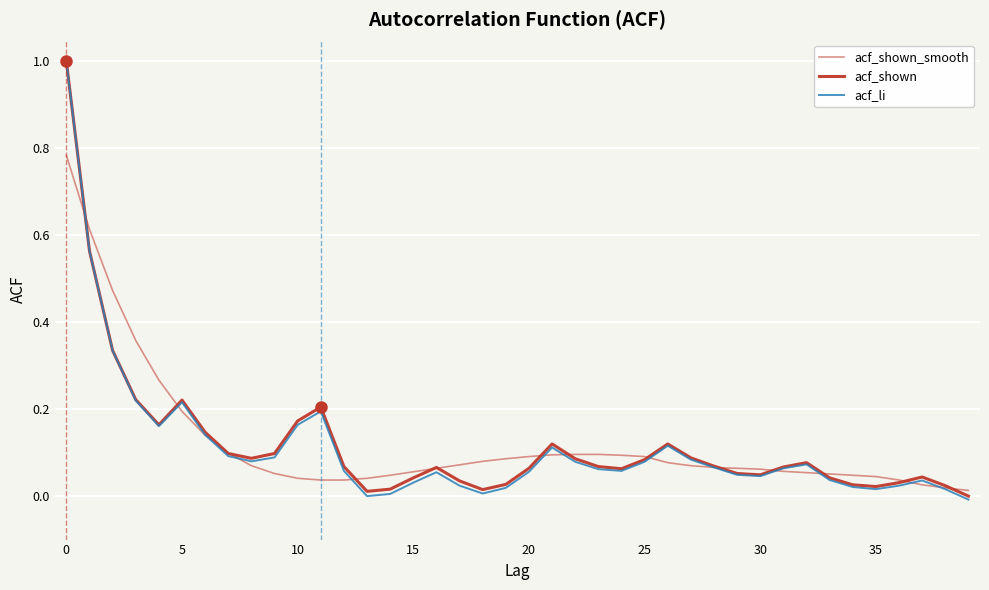

True or false: acf_li and acf_shown intersect in this chart.

False